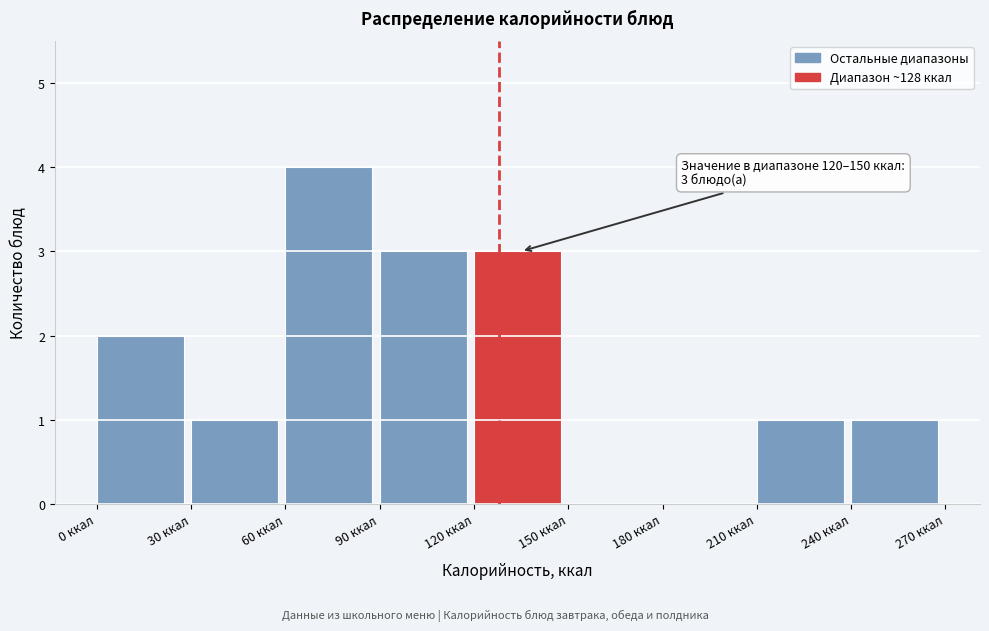

Over which range of the x-axis is the bar tallest?

60 to 90